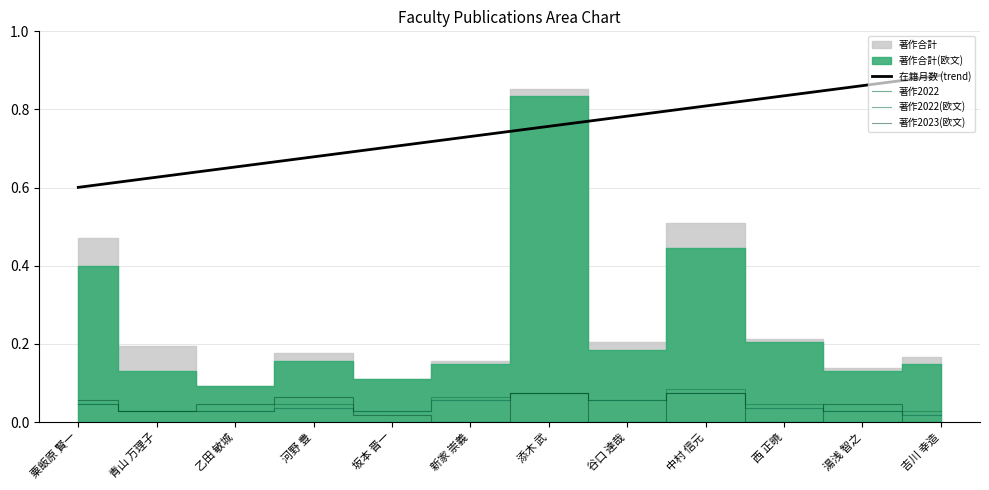

How many lines are shown in the chart?

4